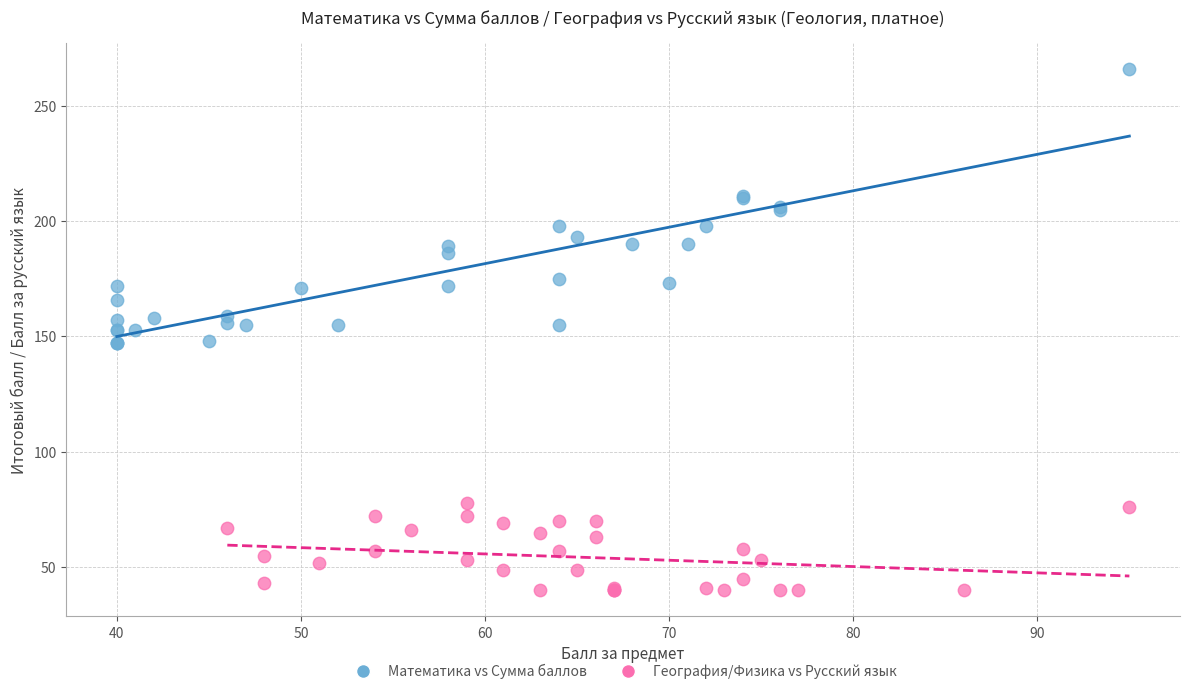

Which series has the widest spread of Y values?

Математика vs Сумма баллов